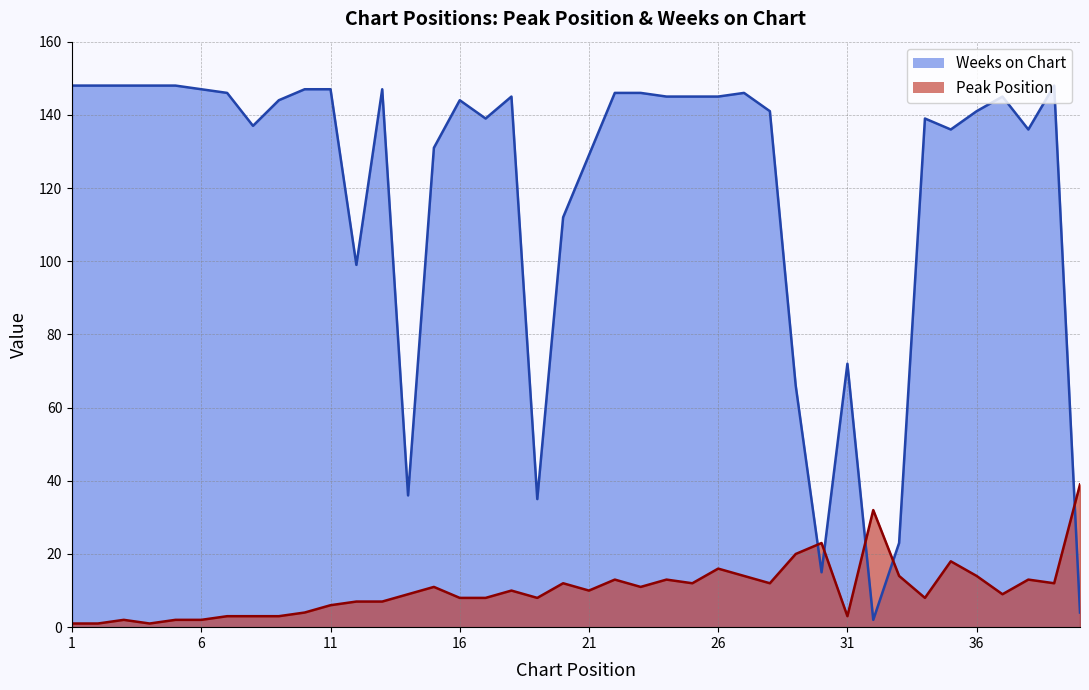

Reading left to right, transcribe all the data shown in this chart.

Peak Position: 1=1	2=1	3=2	4=1	5=2	6=2	7=3	8=3	9=3	10=4	11=6	12=7	13=7	14=9	15=11	16=8	17=8	18=10	19=8	20=12	21=10	22=13	23=11	24=13	25=12	26=16	27=14	28=12	29=20	30=23	31=3	32=32	33=14	34=8	35=18	36=14	37=9	38=13	39=12	40=39
Weeks on Chart: 1=148	2=148	3=148	4=148	5=148	6=147	7=146	8=137	9=144	10=147	11=147	12=99	13=147	14=36	15=131	16=144	17=139	18=145	19=35	20=112	21=129	22=146	23=146	24=145	25=145	26=145	27=146	28=141	29=66	30=15	31=72	32=2	33=23	34=139	35=136	36=141	37=145	38=136	39=148	40=4